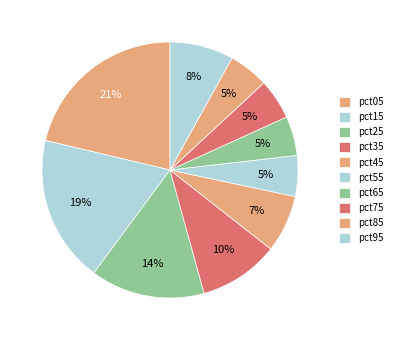

What is the change in value from pct75 to pct95?

+0.3